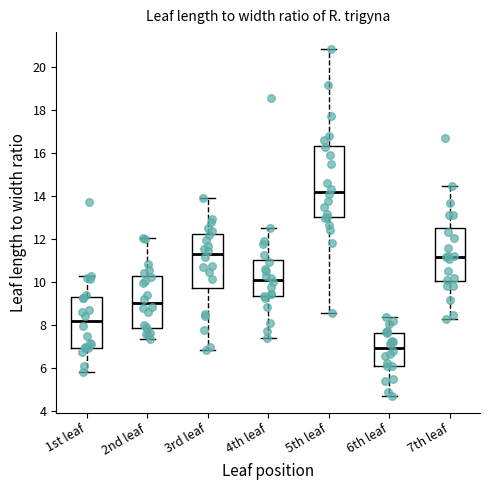

Where does the median line of the box for 7th leaf sit on the y-axis? The values are not printed on the chart, so give them approximately, as read against the axis.

11.2